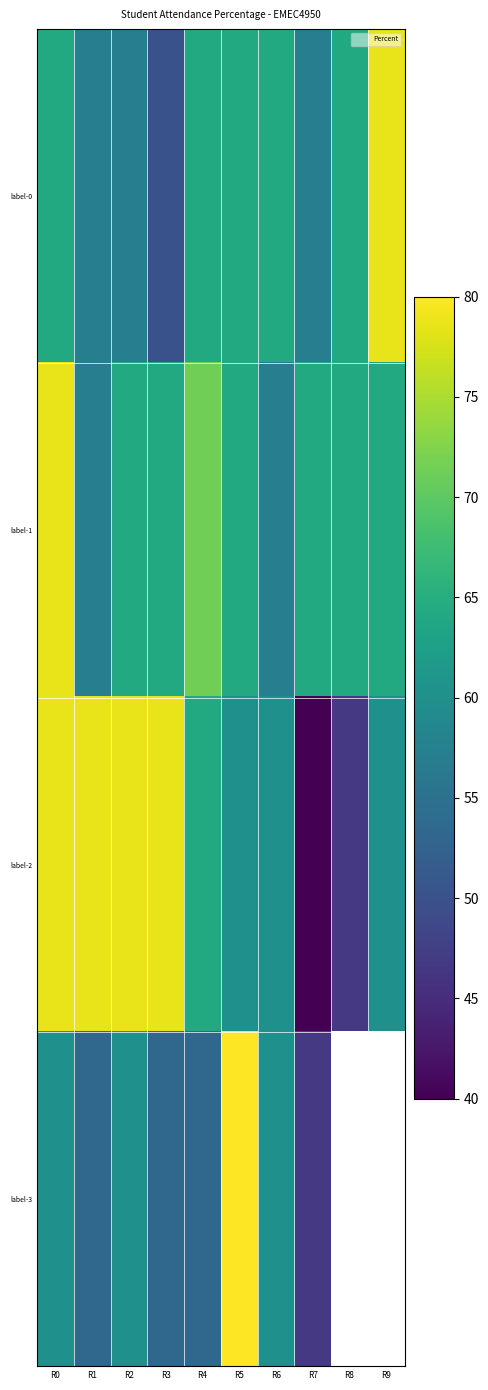

Rank the series at R3 from lowest to highest value.

label-0, label-3, label-1, label-2